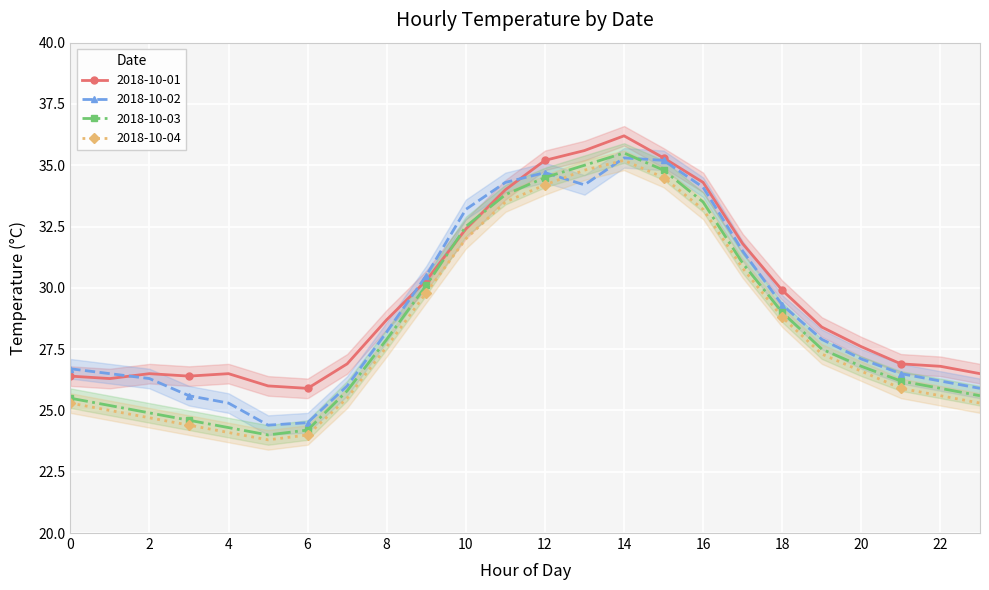

Is the value of 2018-10-01 at 18 greater than the value of 2018-10-02 at 10?

No